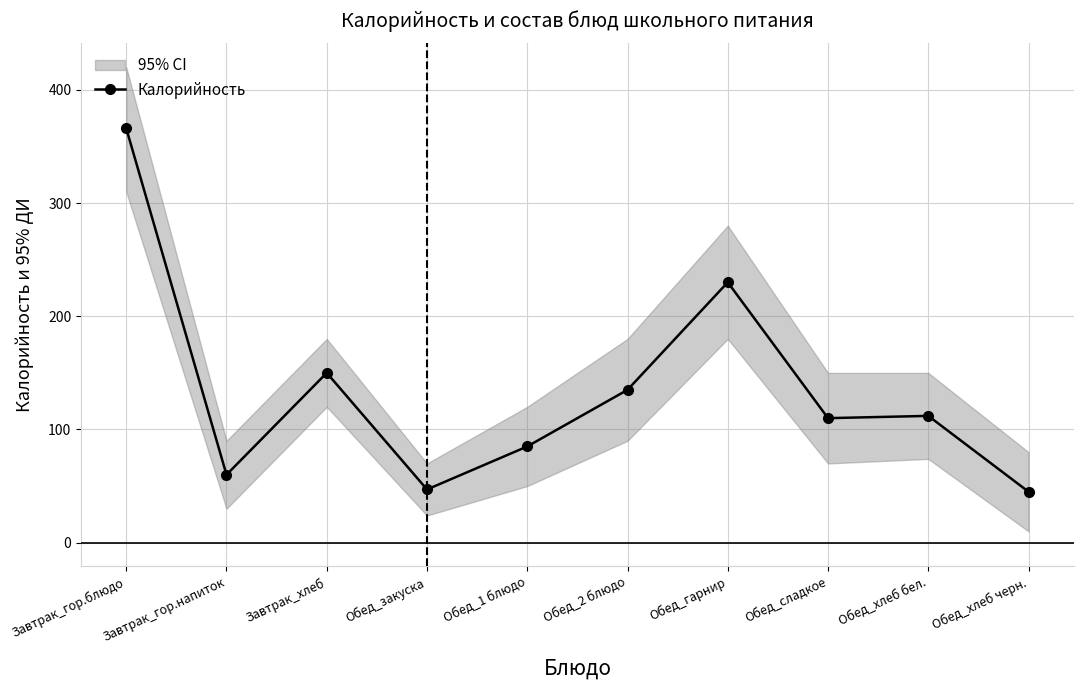

Rank the categories by value from highest to lowest.

Завтрак_гор.блюдо, Обед_гарнир, Завтрак_хлеб, Обед_2 блюдо, Обед_хлеб бел., Обед_сладкое, Обед_1 блюдо, Завтрак_гор.напиток, Обед_закуска, Обед_хлеб черн.